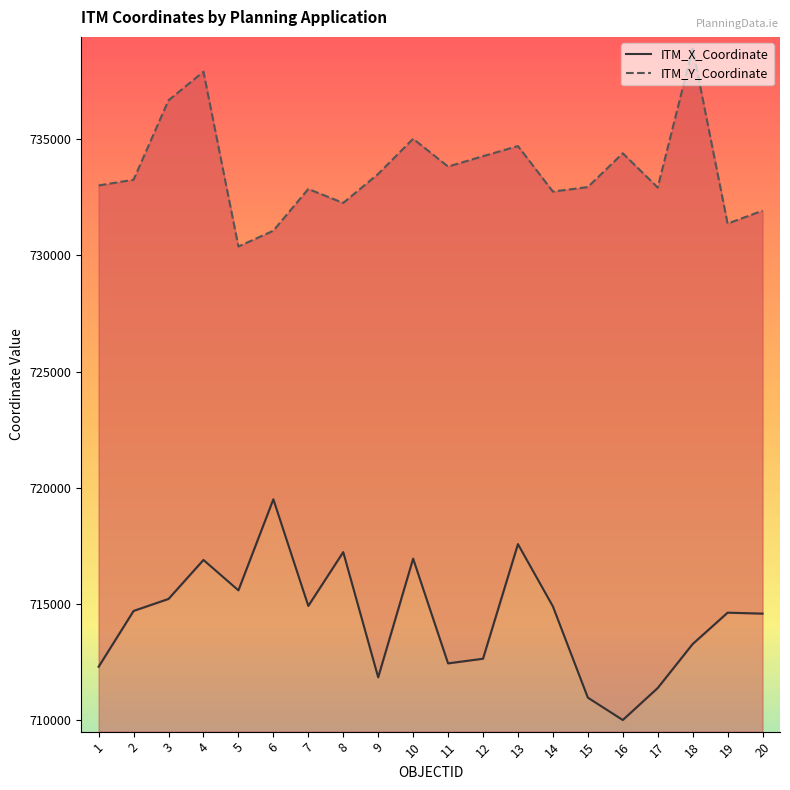

True or false: ITM_X_Coordinate and ITM_Y_Coordinate cross at least once.

False